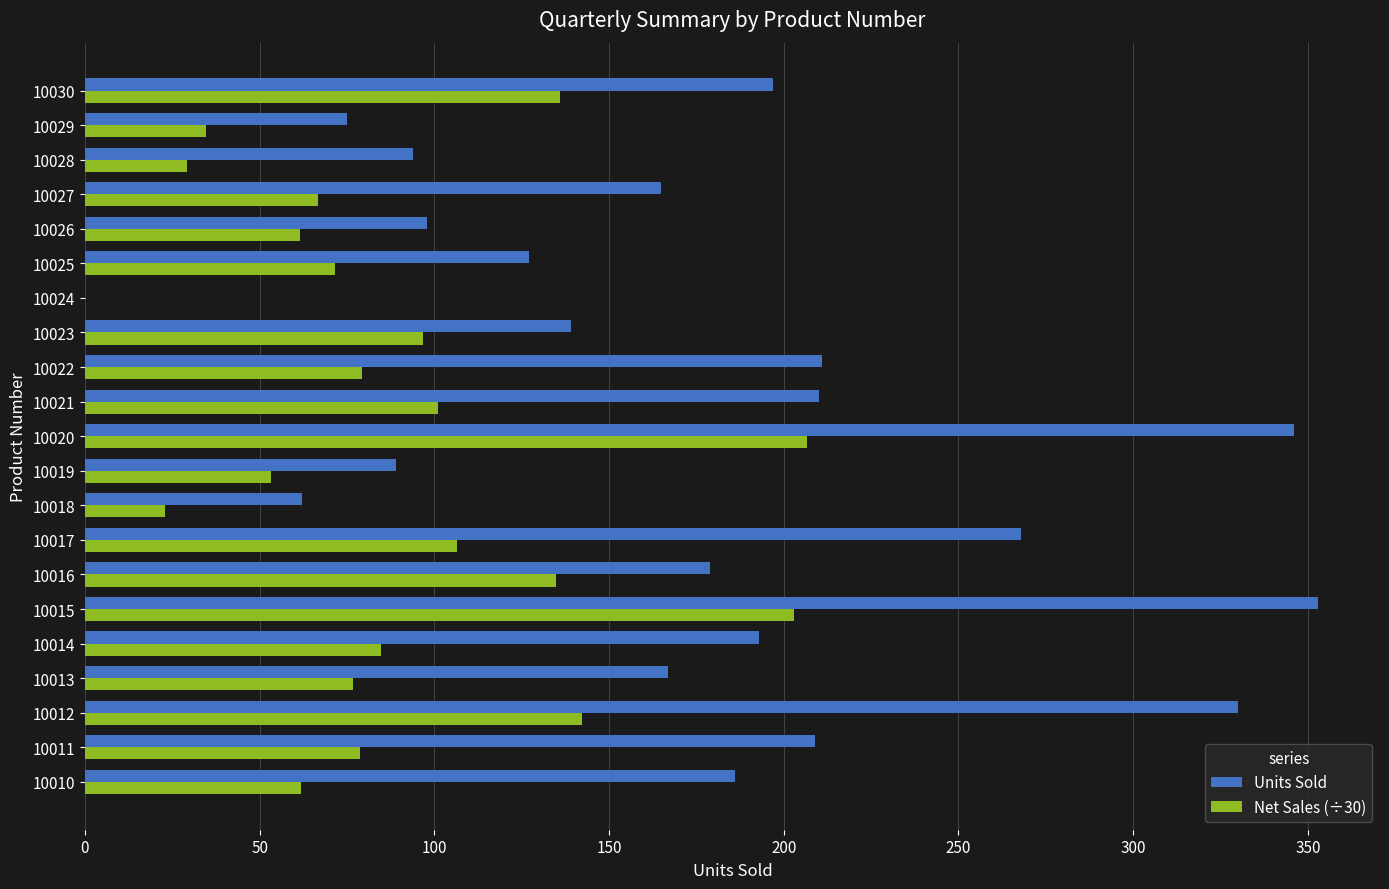

Which series changed the most between 10024 and 10026?

Units Sold